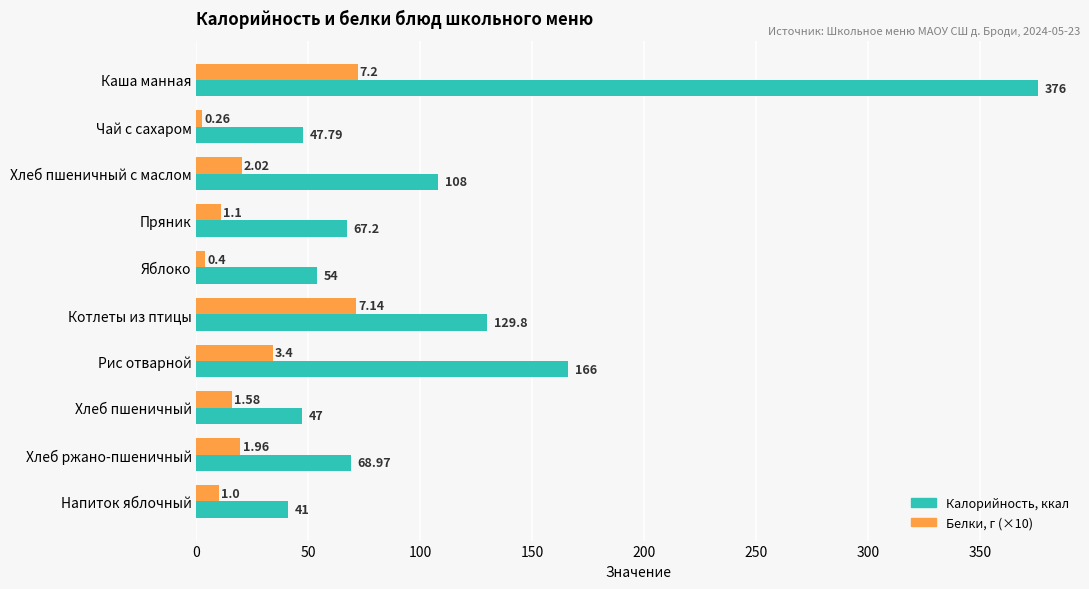

At which category does the chart reach its minimum across all series?

Чай с сахаром